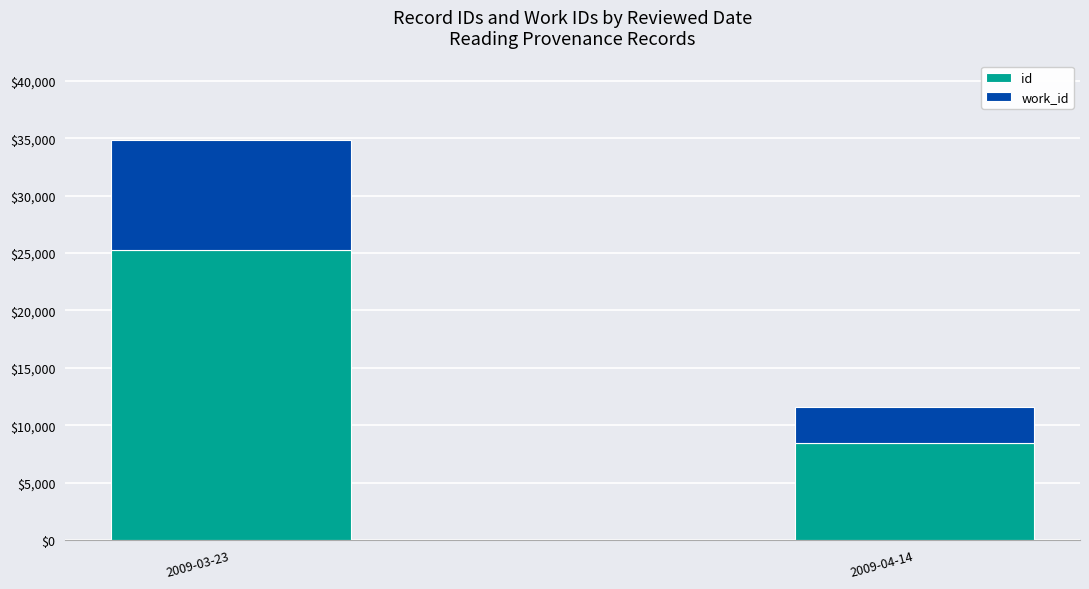

What is the difference between the maximum and minimum values in the id series?

16822